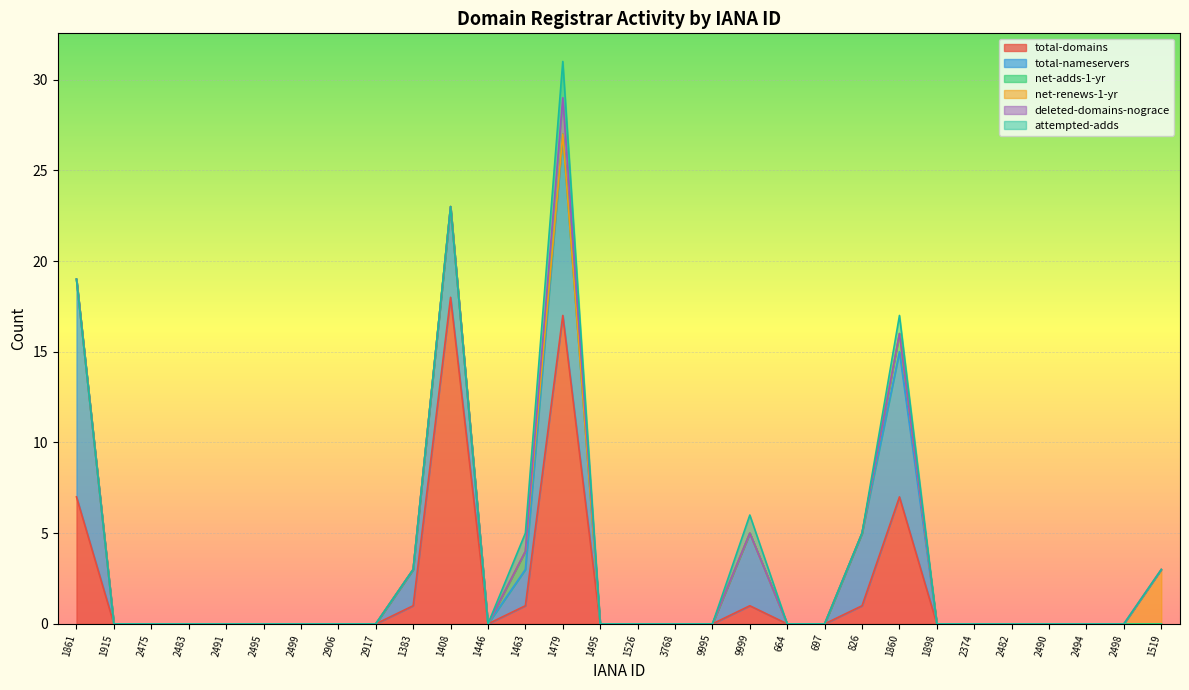

What is the label of the 21st point from the left?

697